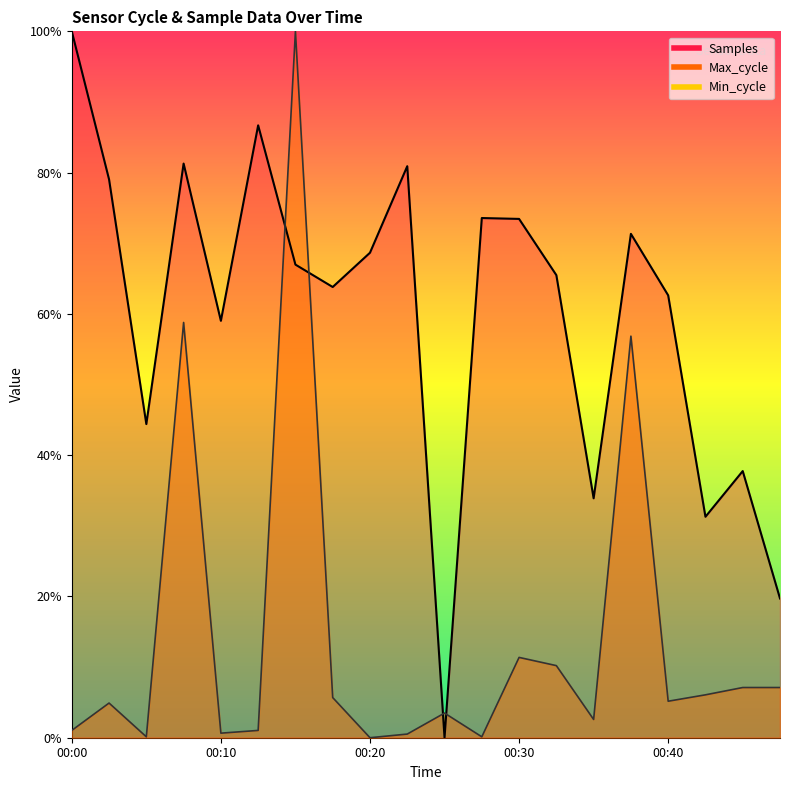

What is the difference between the second highest and minimum values in the Samples series?

86.7